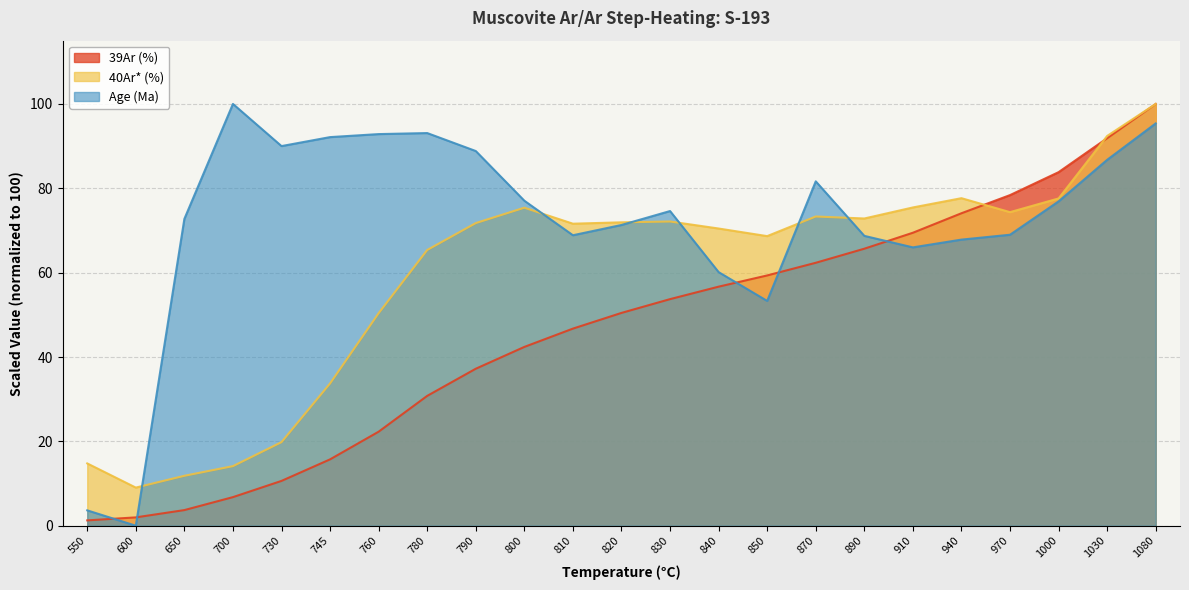

What is the sum of the 39Ar (%) values at 1080 and 970?

178.4